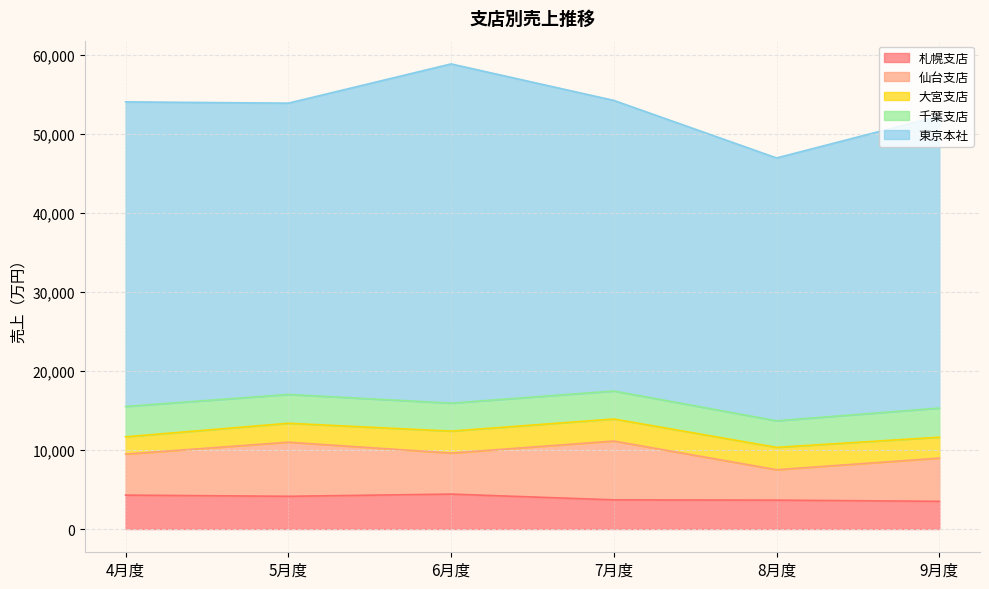

How many data points in 東京本社 are above 36943?

2